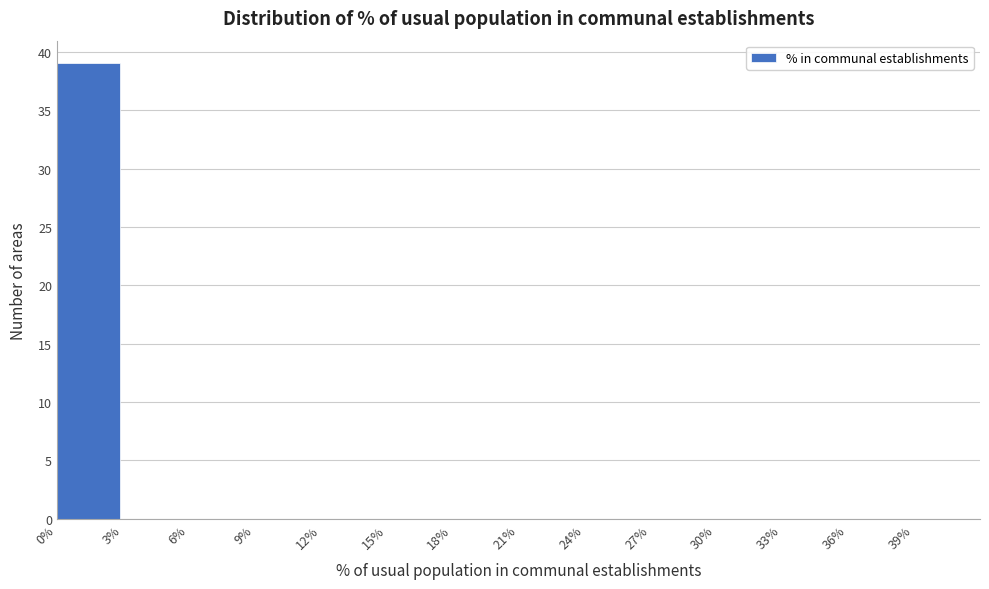

How tall is the bar that spans 0 to 3 on the x-axis? The values are not printed on the chart, so give them approximately, as read against the axis.

39